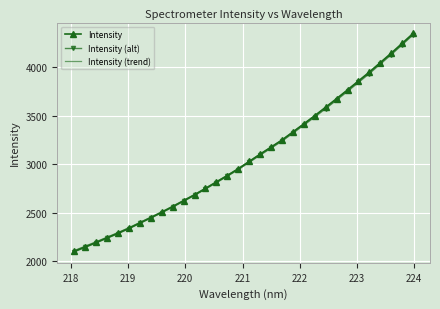

True or false: Intensity (alt) has more than 1 interior local peaks.

False